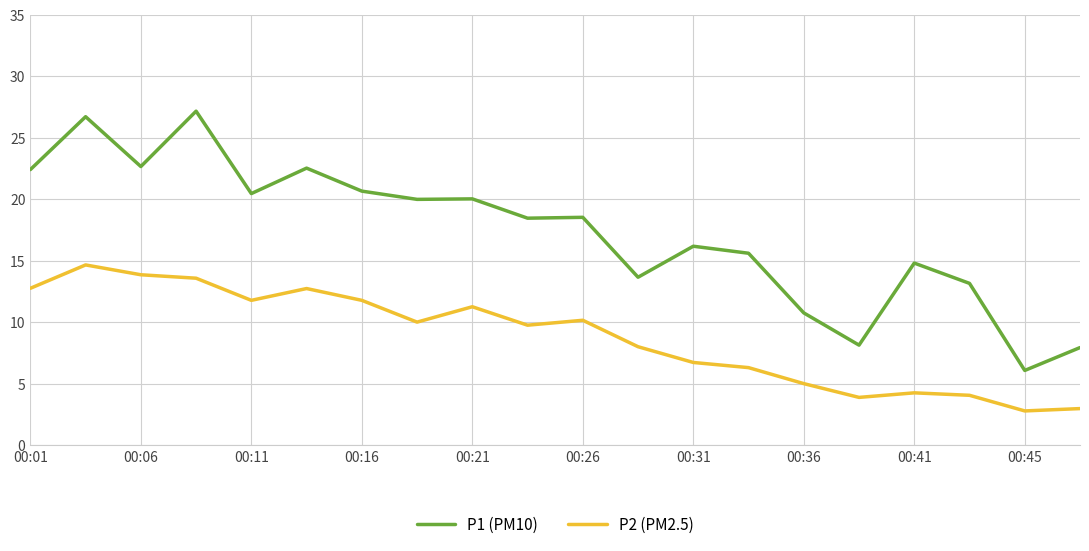

List the series in order of their overall mean, lowest first.

P2 (PM2.5), P1 (PM10)